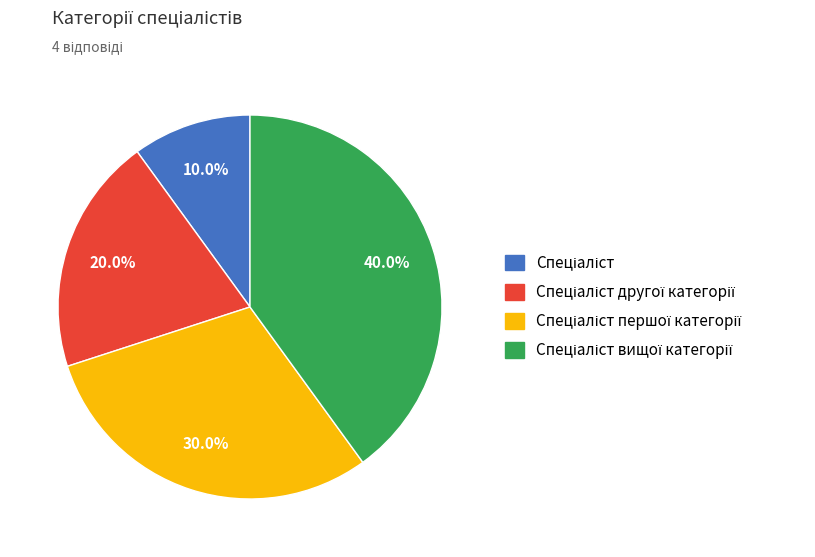

Is there any slice that represents more than half of the pie?

No